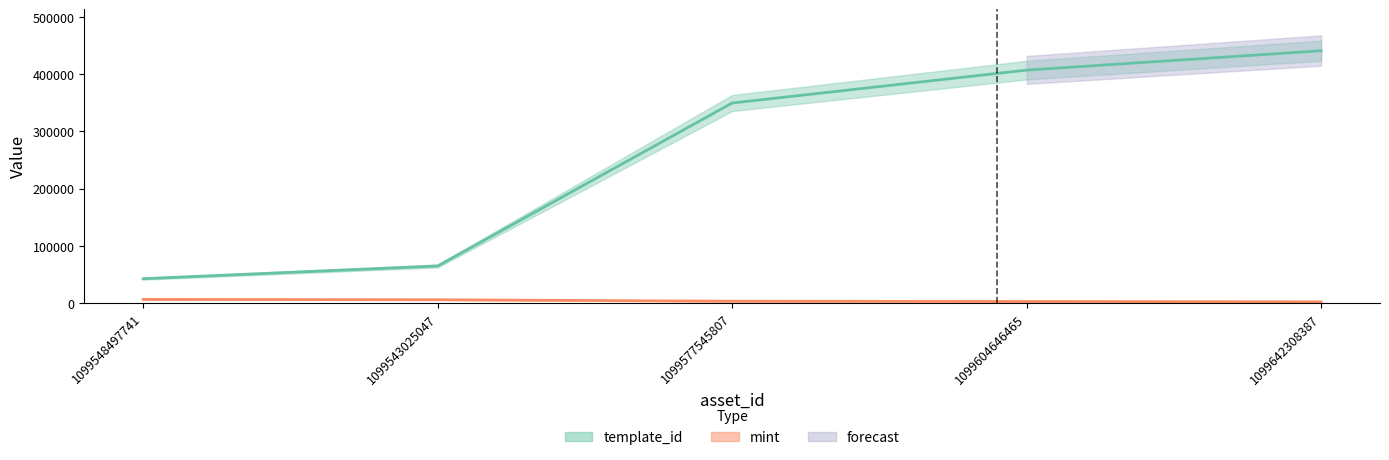

Reading left to right, transcribe all the data shown in this chart.

template_id: 1099548497741=42421	1099543025047=64660	1099577545807=349523	1099604646465=407032	1099642308387=440886
mint: 1099548497741=6299	1099543025047=5624	1099577545807=3063	1099604646465=2634	1099642308387=1938